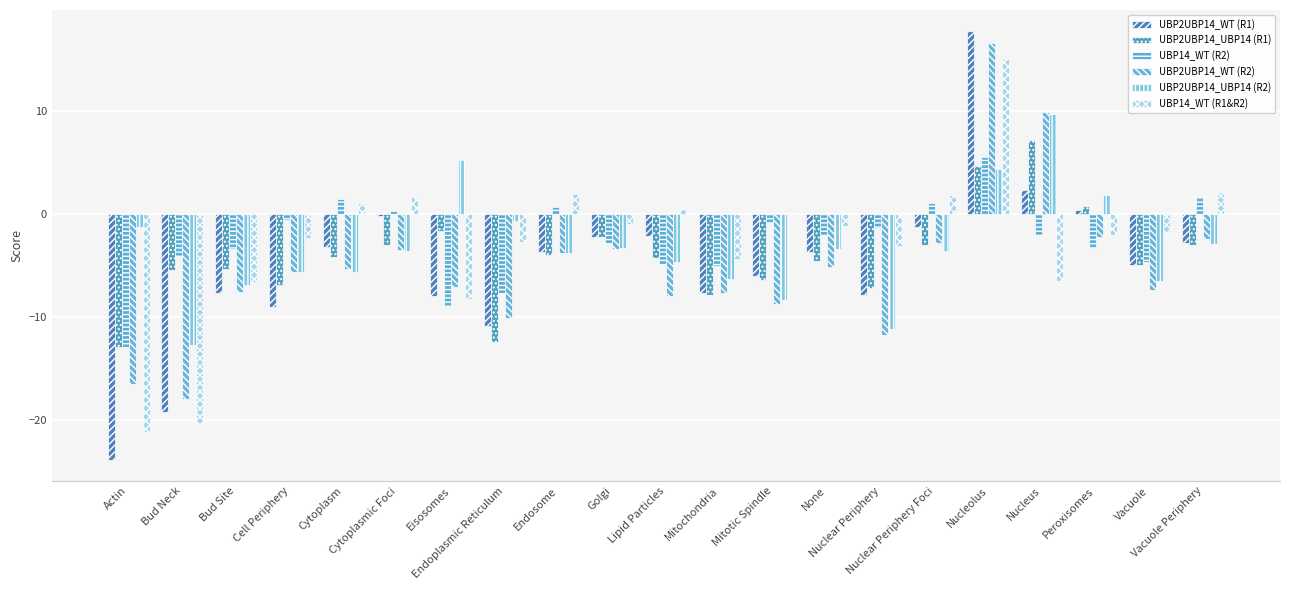

Reading left to right, transcribe all the data shown in this chart.

UBP2UBP14_WT (R1): Actin=-23.9	Bud Neck=-19.3	Bud Site=-7.7	Cell Periphery=-9.1	Cytoplasm=-3.2	Cytoplasmic Foci=-0.2	Eisosomes=-8.0	Endoplasmic Reticulum=-10.9	Endosome=-3.7	Golgi=-2.2	Lipid Particles=-2.2	Mitochondria=-7.7	Mitotic Spindle=-6.1	None=-3.7	Nuclear Periphery=-7.8	Nuclear Periphery Foci=-1.2	Nucleolus=17.8	Nucleus=2.4	Peroxisomes=0.4	Vacuole=-5.0	Vacuole Periphery=-2.8
UBP2UBP14_UBP14 (R1): Actin=-12.9	Bud Neck=-5.4	Bud Site=-5.3	Cell Periphery=-6.9	Cytoplasm=-4.2	Cytoplasmic Foci=-3.0	Eisosomes=-1.7	Endoplasmic Reticulum=-12.5	Endosome=-4.0	Golgi=-2.2	Lipid Particles=-4.3	Mitochondria=-7.8	Mitotic Spindle=-6.5	None=-4.6	Nuclear Periphery=-7.2	Nuclear Periphery Foci=-3.0	Nucleolus=4.7	Nucleus=7.2	Peroxisomes=0.7	Vacuole=-5.0	Vacuole Periphery=-3.0
UBP14_WT (R2): Actin=-12.9	Bud Neck=-4.1	Bud Site=-3.4	Cell Periphery=-0.6	Cytoplasm=1.4	Cytoplasmic Foci=0.3	Eisosomes=-9.1	Endoplasmic Reticulum=-7.7	Endosome=0.7	Golgi=-2.9	Lipid Particles=-5.0	Mitochondria=-5.0	Mitotic Spindle=-0.9	None=-2.1	Nuclear Periphery=-1.4	Nuclear Periphery Foci=1.0	Nucleolus=5.5	Nucleus=-2.2	Peroxisomes=-3.3	Vacuole=-4.7	Vacuole Periphery=1.6
UBP2UBP14_WT (R2): Actin=-16.5	Bud Neck=-18.0	Bud Site=-7.6	Cell Periphery=-5.7	Cytoplasm=-5.4	Cytoplasmic Foci=-3.5	Eisosomes=-7.1	Endoplasmic Reticulum=-10.1	Endosome=-3.8	Golgi=-3.4	Lipid Particles=-8.0	Mitochondria=-7.7	Mitotic Spindle=-8.8	None=-5.2	Nuclear Periphery=-11.8	Nuclear Periphery Foci=-2.9	Nucleolus=16.7	Nucleus=9.9	Peroxisomes=-2.2	Vacuole=-7.4	Vacuole Periphery=-2.4
UBP2UBP14_UBP14 (R2): Actin=-1.3	Bud Neck=-12.8	Bud Site=-6.9	Cell Periphery=-5.7	Cytoplasm=-5.6	Cytoplasmic Foci=-3.6	Eisosomes=5.2	Endoplasmic Reticulum=-0.7	Endosome=-3.8	Golgi=-3.3	Lipid Particles=-4.7	Mitochondria=-6.3	Mitotic Spindle=-8.3	None=-3.4	Nuclear Periphery=-11.2	Nuclear Periphery Foci=-3.6	Nucleolus=4.4	Nucleus=9.7	Peroxisomes=1.8	Vacuole=-6.5	Vacuole Periphery=-2.9
UBP14_WT (R1&R2): Actin=-21.2	Bud Neck=-20.4	Bud Site=-6.6	Cell Periphery=-2.3	Cytoplasm=1.1	Cytoplasmic Foci=1.6	Eisosomes=-8.2	Endoplasmic Reticulum=-2.7	Endosome=1.9	Golgi=-1.0	Lipid Particles=0.5	Mitochondria=-4.4	Mitotic Spindle=-0.1	None=-1.1	Nuclear Periphery=-3.1	Nuclear Periphery Foci=1.9	Nucleolus=15.1	Nucleus=-6.5	Peroxisomes=-2.1	Vacuole=-1.8	Vacuole Periphery=2.1